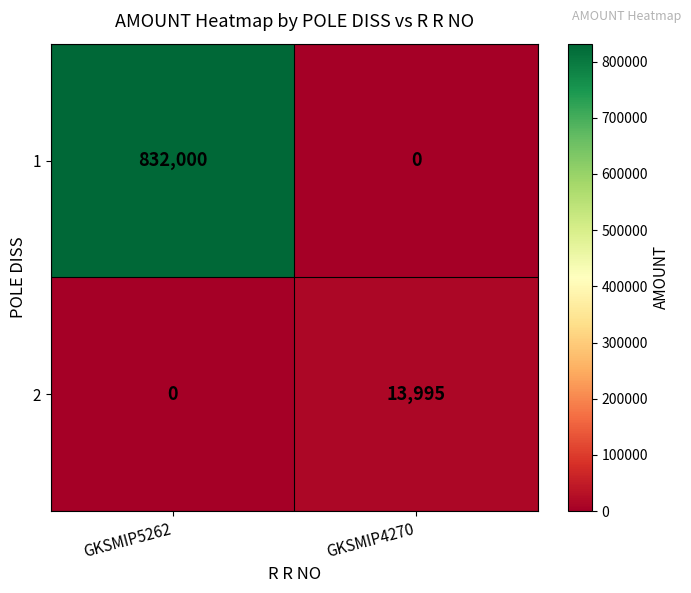

Which series has the widest spread of values?

1